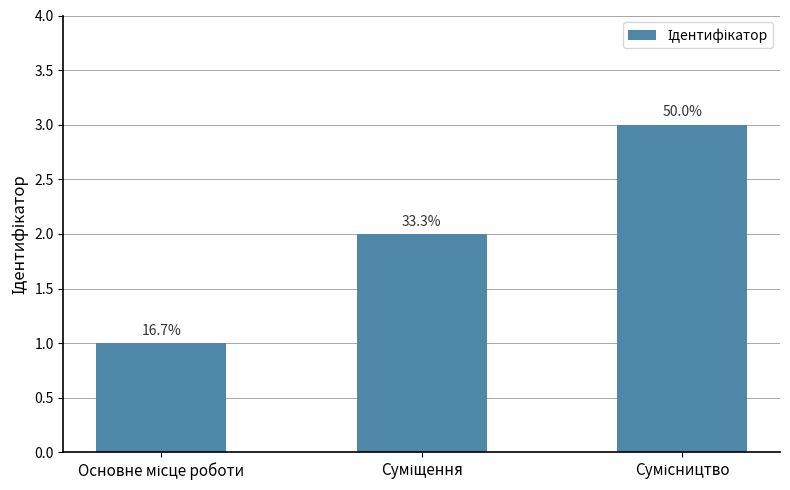

Which has a higher value, Сумісництво or Основне місце роботи?

Сумісництво